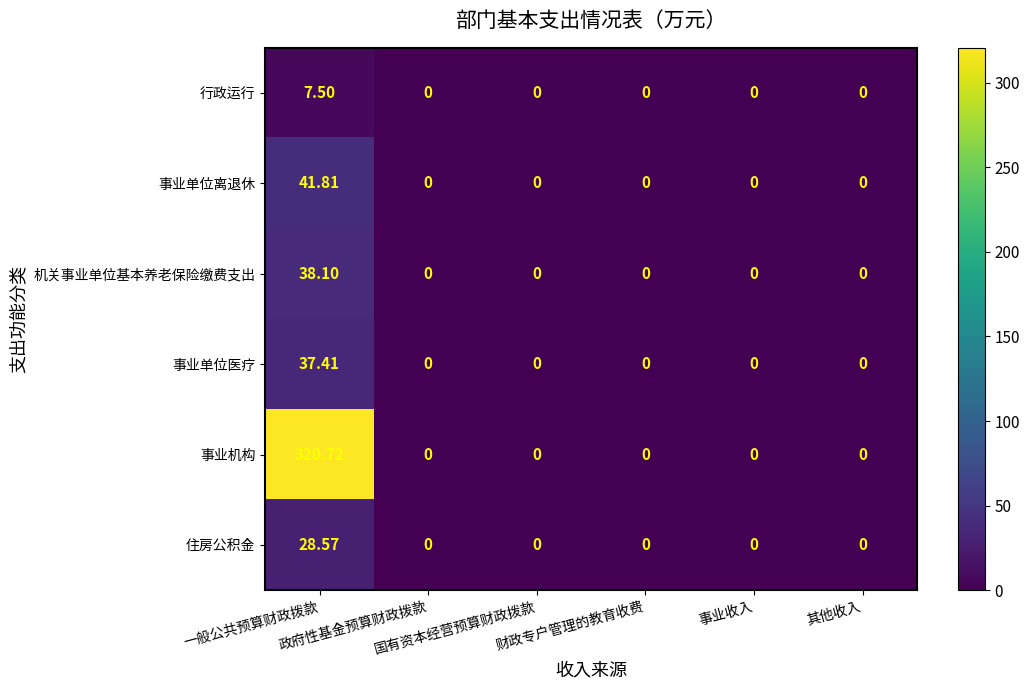

Rank the series by their maximum value, from highest to lowest.

事业机构, 事业单位离退休, 机关事业单位基本养老保险缴费支出, 事业单位医疗, 住房公积金, 行政运行